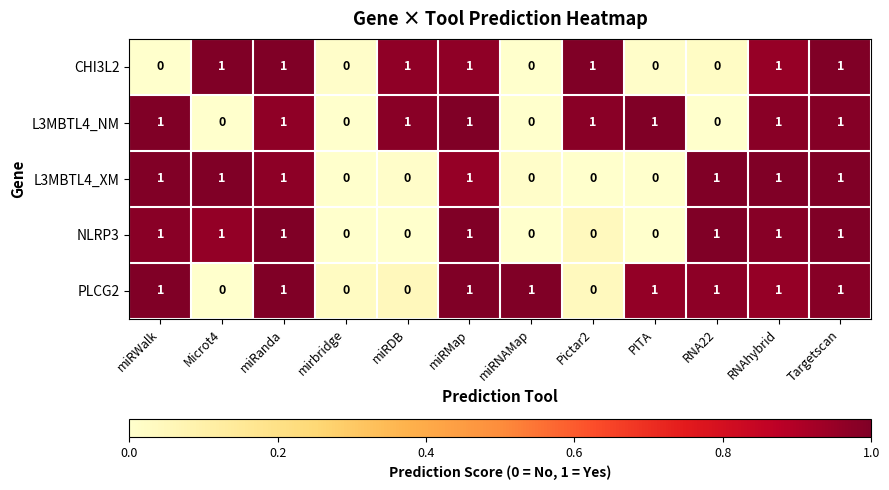

What is the sum of all CHI3L2 values?

7